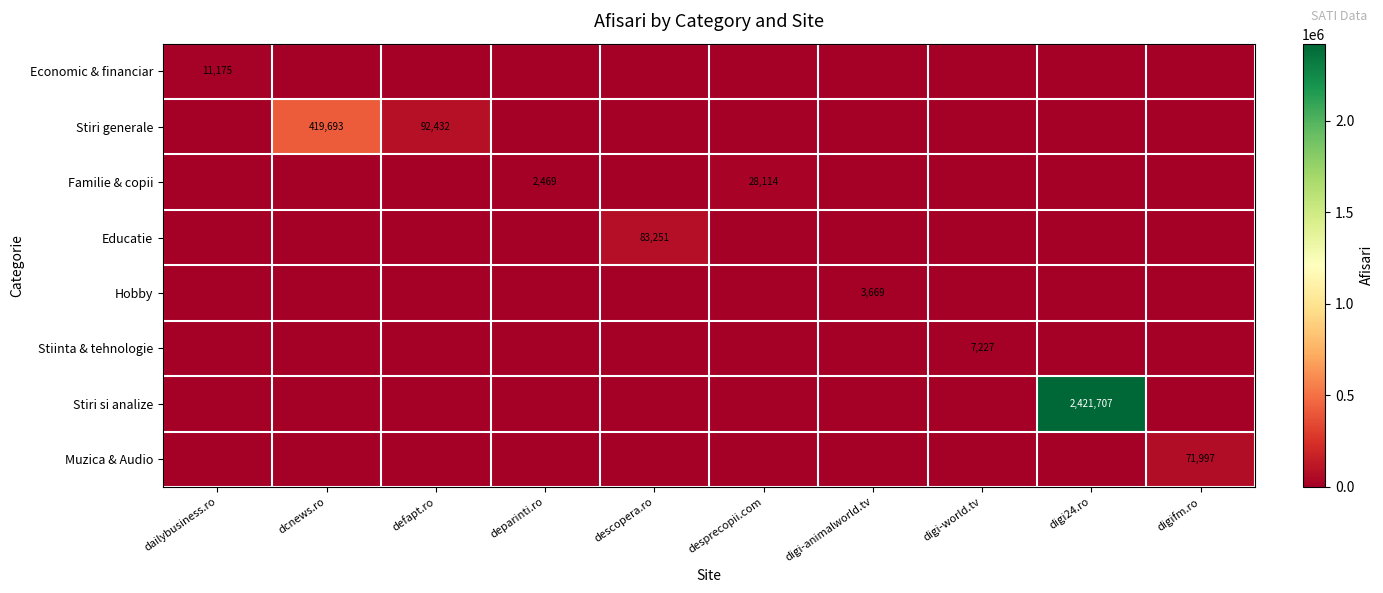

Rank the series at dailybusiness.ro from highest to lowest value.

Economic & financiar, Stiri generale, Familie & copii, Educatie, Hobby, Stiinta & tehnologie, Stiri si analize, Muzica & Audio